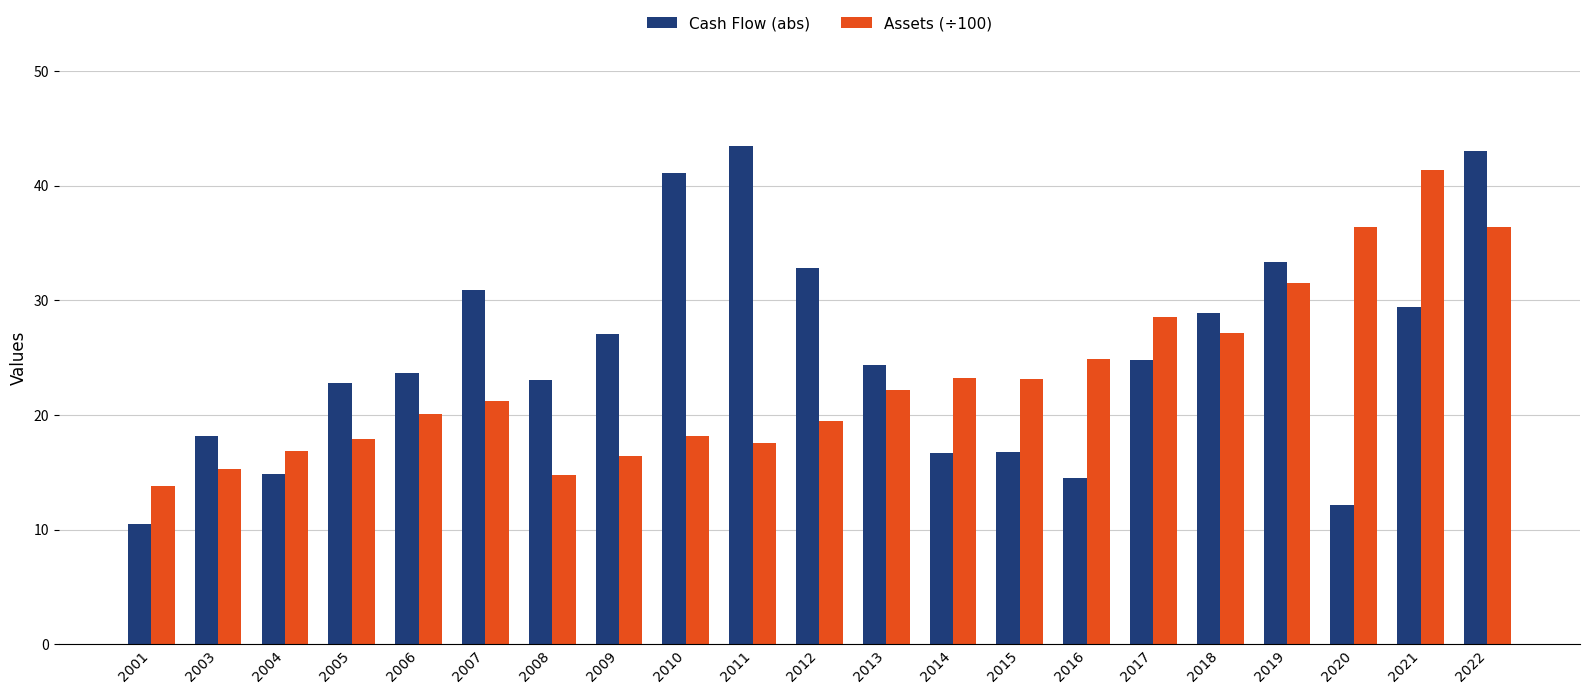

Which series changed the most between 2007 and 2021?

Assets (÷100)